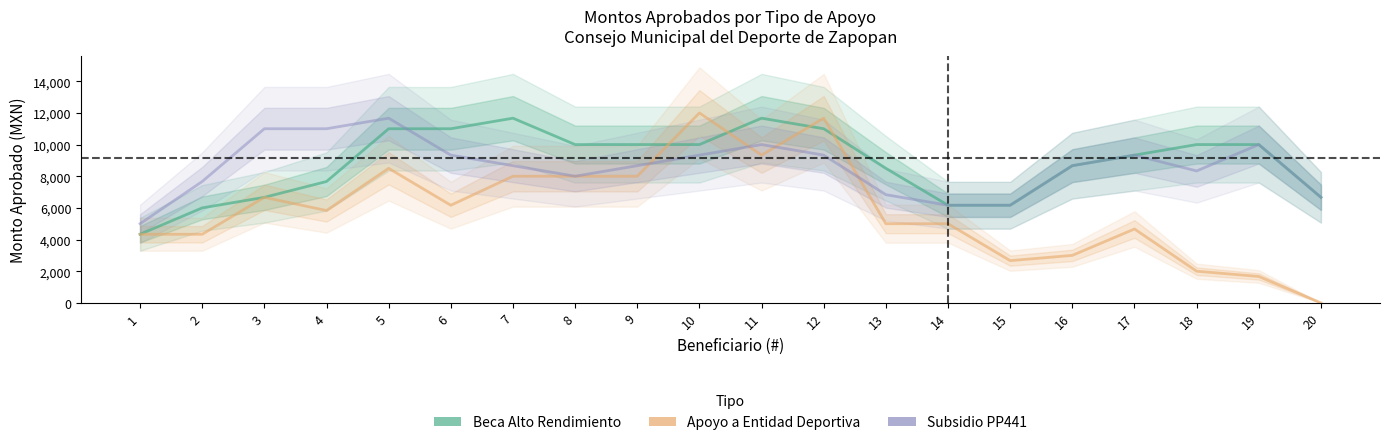

Which series has the largest total across all categories?

Beca Alto Rendimiento